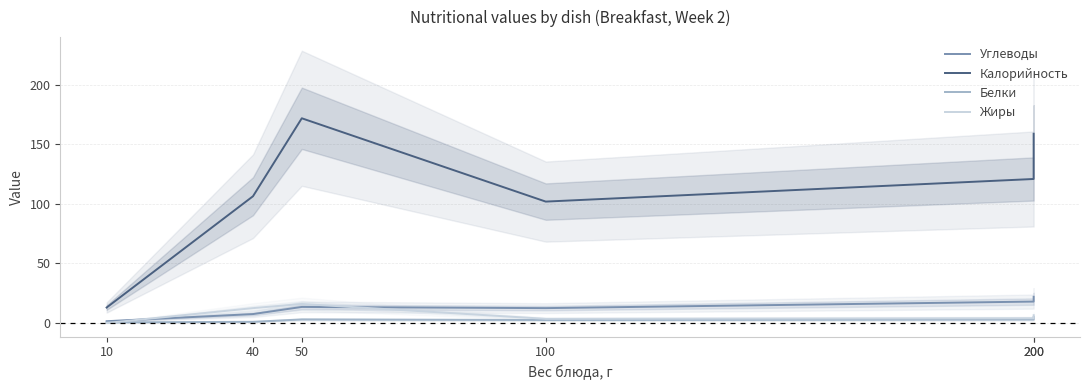

After their last crossing, which series has the higher values: Жиры or Углеводы?

Углеводы